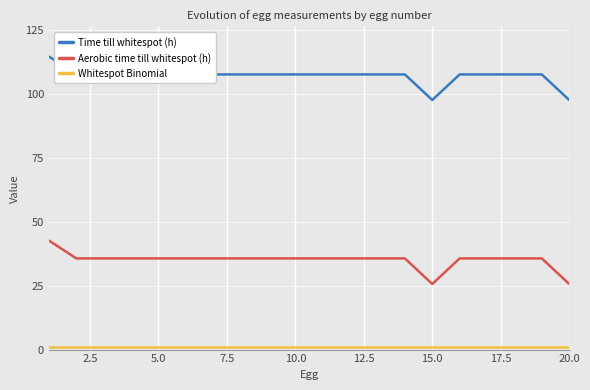

What is the lowest value of the Time till whitespot (h) series?

97.7